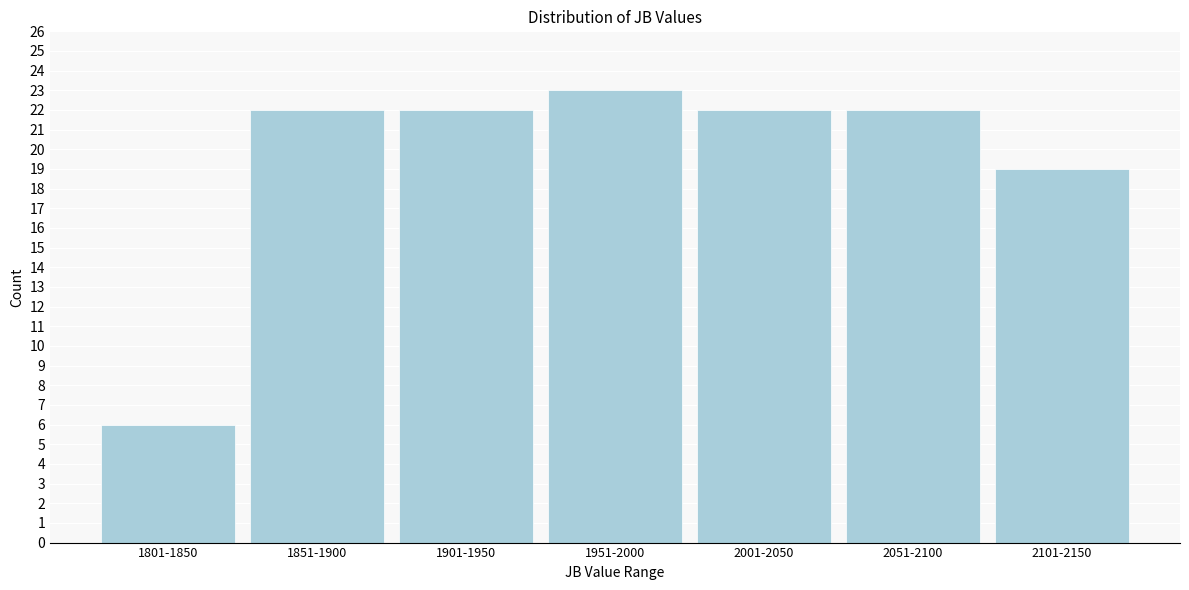

Reading left to right, extract all data points from this chart.

6	22	22	23	22	22	19